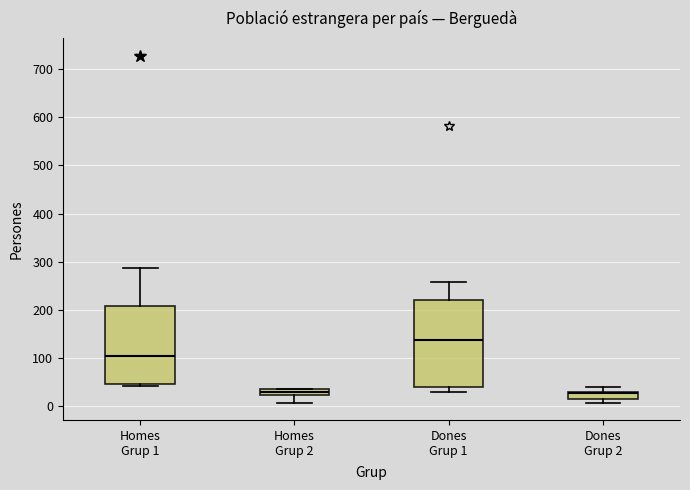

Which box is the tallest, from its lower edge to its upper edge?

Dones Grup 1